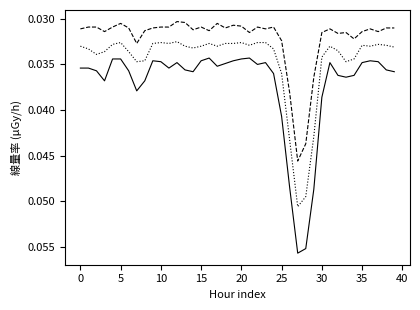

What is the label of the 38th point from the left?

37